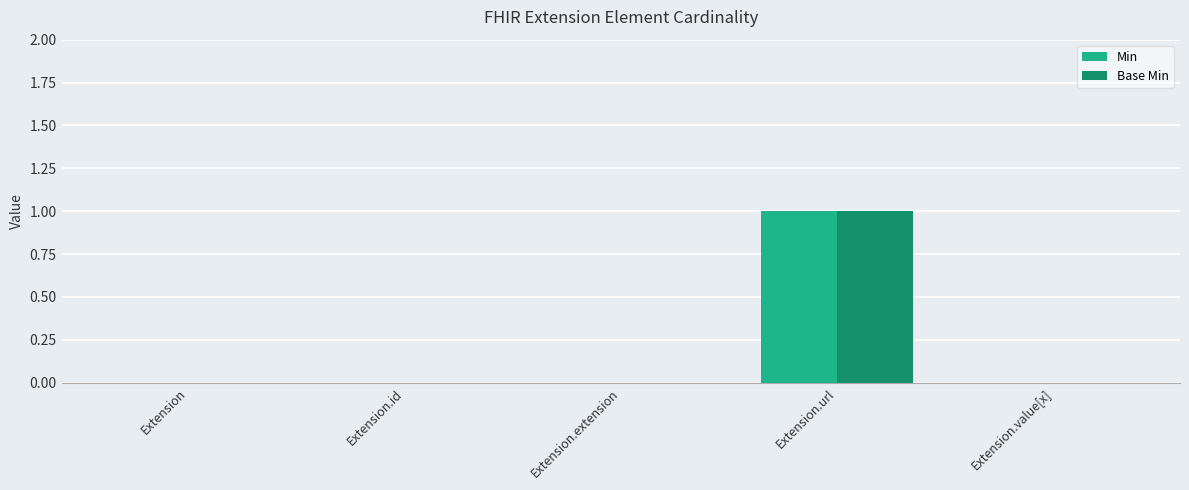

Does the chart contain stacked bars?

No